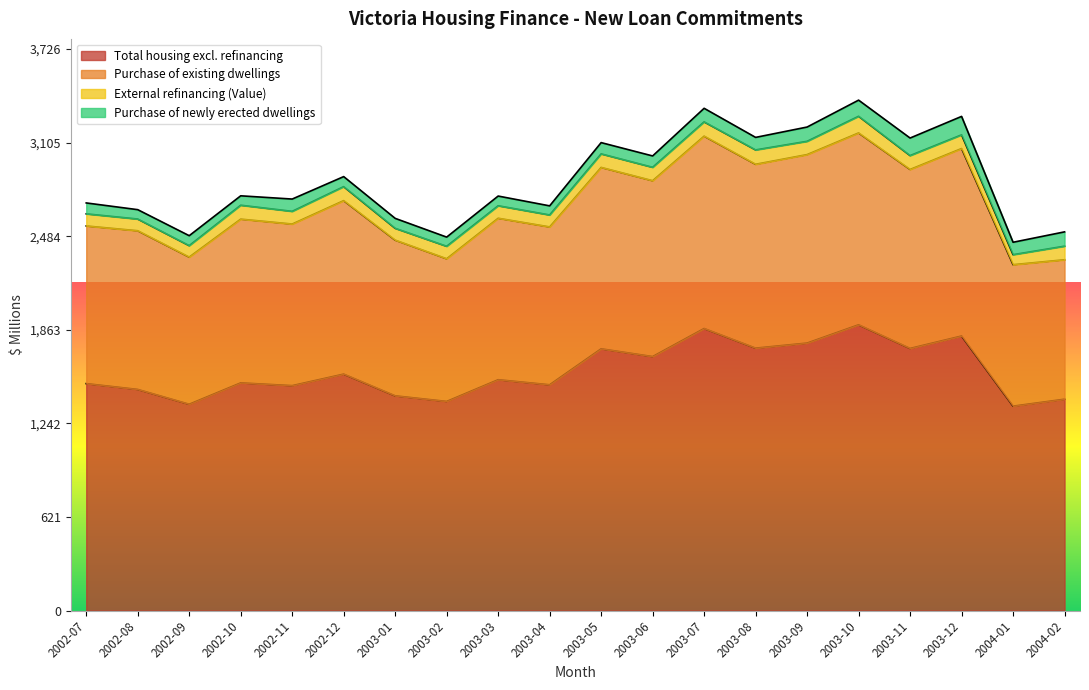

Does the chart have visible grid lines?

No